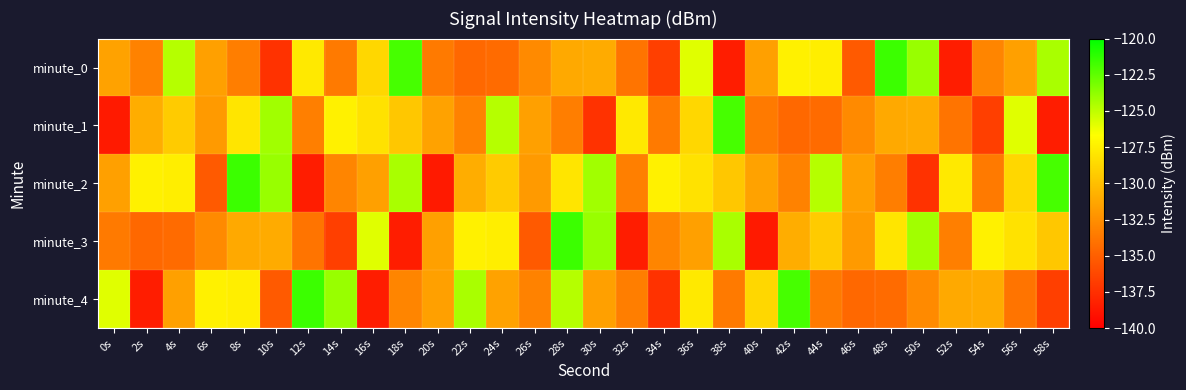

Reading left to right, list all the values displayed in this chart.

minute_0: 0s=-131.5	2s=-133.2	4s=-124.7	6s=-131.6	8s=-133.4	10s=-137.4	12s=-127.8	14s=-133.6	16s=-128.7	18s=-121.8	20s=-133.6	22s=-134.6	24s=-134.4	26s=-132.7	28s=-131.1	30s=-131.0	32s=-133.9	34s=-136.6	36s=-125.9	38s=-138.4	40s=-131.6	42s=-127.4	44s=-127.6	46s=-135.2	48s=-121.6	50s=-124.0	52s=-138.4	54s=-133.0	56s=-131.6	58s=-124.4
minute_1: 0s=-138.6	2s=-130.9	4s=-129.4	6s=-131.9	8s=-128.0	10s=-124.2	12s=-133.3	14s=-127.4	16s=-128.2	18s=-129.6	20s=-131.5	22s=-133.2	24s=-124.7	26s=-131.6	28s=-133.4	30s=-137.4	32s=-127.8	34s=-133.6	36s=-128.7	38s=-121.8	40s=-133.6	42s=-134.6	44s=-134.4	46s=-132.7	48s=-131.1	50s=-131.0	52s=-133.9	54s=-136.6	56s=-125.9	58s=-138.4
minute_2: 0s=-131.6	2s=-127.4	4s=-127.6	6s=-135.2	8s=-121.6	10s=-124.0	12s=-138.4	14s=-133.0	16s=-131.6	18s=-124.4	20s=-138.6	22s=-130.9	24s=-129.4	26s=-131.9	28s=-128.0	30s=-124.2	32s=-133.3	34s=-127.4	36s=-128.2	38s=-129.6	40s=-131.5	42s=-133.2	44s=-124.7	46s=-131.6	48s=-133.4	50s=-137.4	52s=-127.8	54s=-133.6	56s=-128.7	58s=-121.8
minute_3: 0s=-133.6	2s=-134.6	4s=-134.4	6s=-132.7	8s=-131.1	10s=-131.0	12s=-133.9	14s=-136.6	16s=-125.9	18s=-138.4	20s=-131.6	22s=-127.4	24s=-127.6	26s=-135.2	28s=-121.6	30s=-124.0	32s=-138.4	34s=-133.0	36s=-131.6	38s=-124.4	40s=-138.6	42s=-130.9	44s=-129.4	46s=-131.9	48s=-128.0	50s=-124.2	52s=-133.3	54s=-127.4	56s=-128.2	58s=-129.6
minute_4: 0s=-125.9	2s=-138.4	4s=-131.6	6s=-127.4	8s=-127.6	10s=-135.2	12s=-121.6	14s=-124.0	16s=-138.4	18s=-133.0	20s=-131.6	22s=-124.4	24s=-131.5	26s=-133.2	28s=-124.7	30s=-131.6	32s=-133.4	34s=-137.4	36s=-127.8	38s=-133.6	40s=-128.7	42s=-121.8	44s=-133.6	46s=-134.6	48s=-134.4	50s=-132.7	52s=-131.1	54s=-131.0	56s=-133.9	58s=-136.6